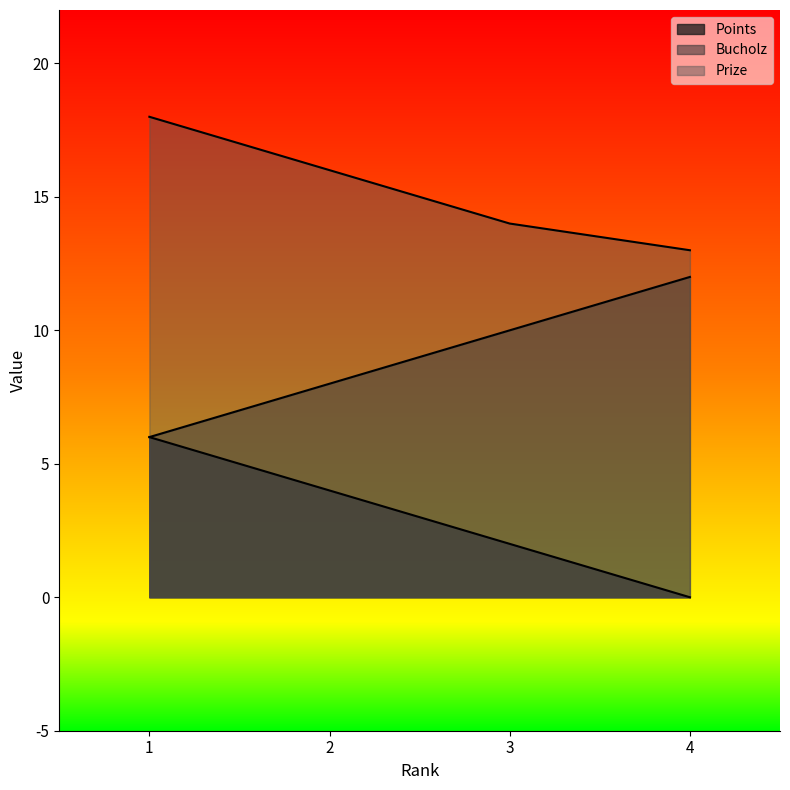

True or false: Bucholz and Prize cross at least once.

False